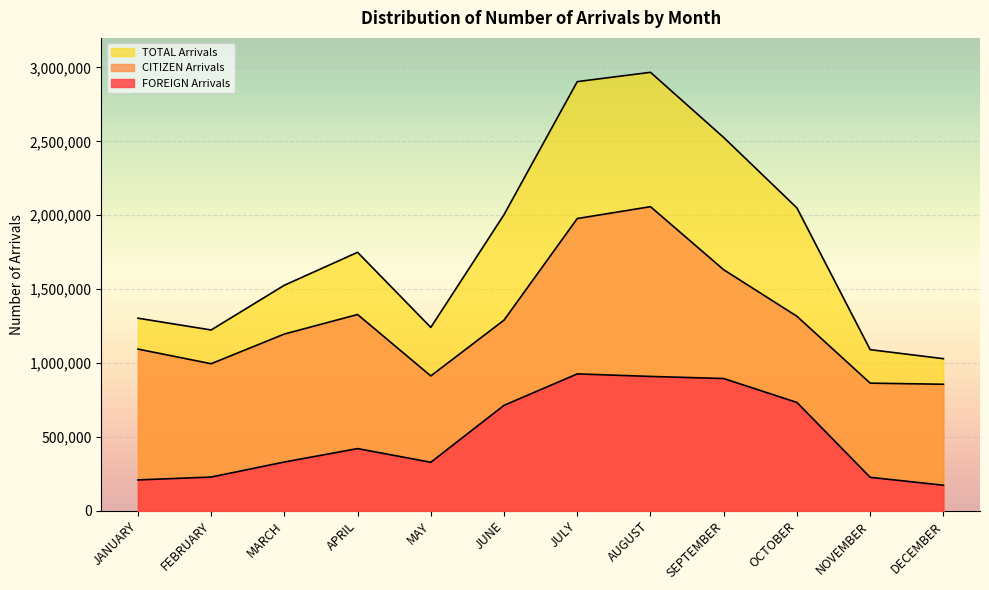

What is the label of the 6th point from the left?

JUNE